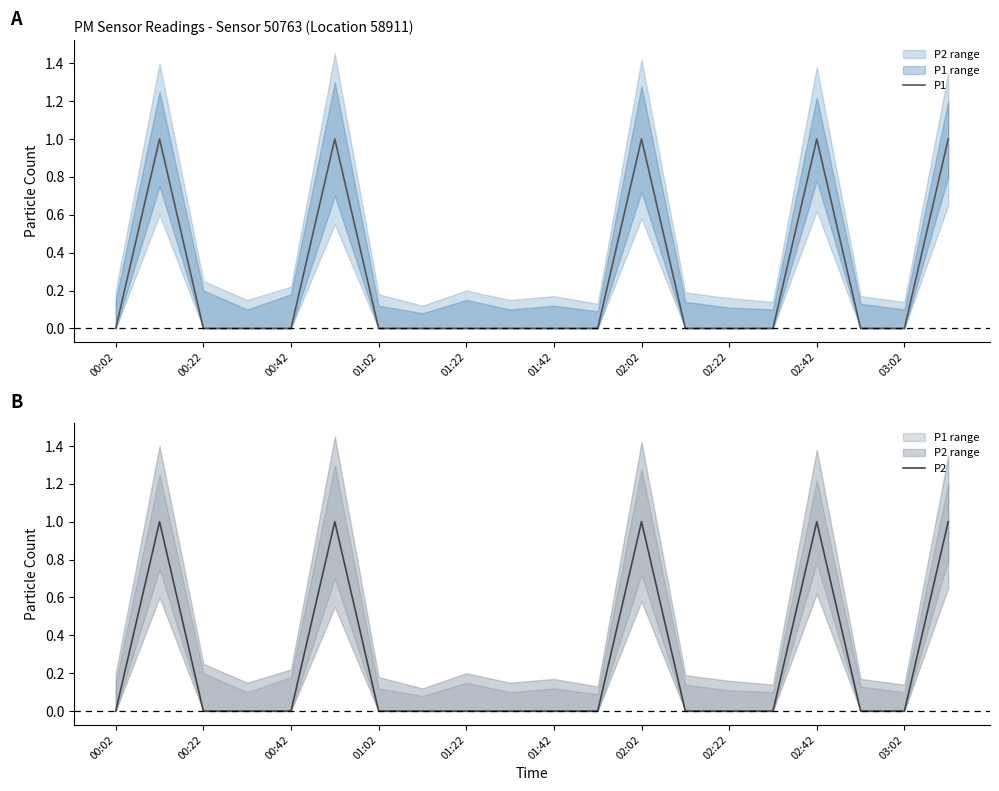

What is the value of the P2 point at the 20th from the left?

1